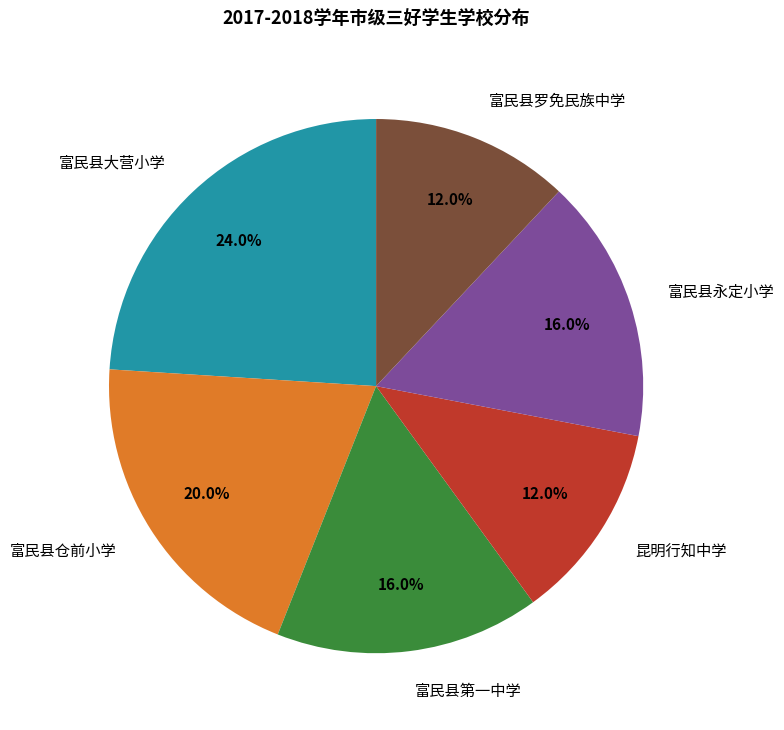

Between 富民县仓前小学 and 富民县大营小学, which is larger?

富民县大营小学